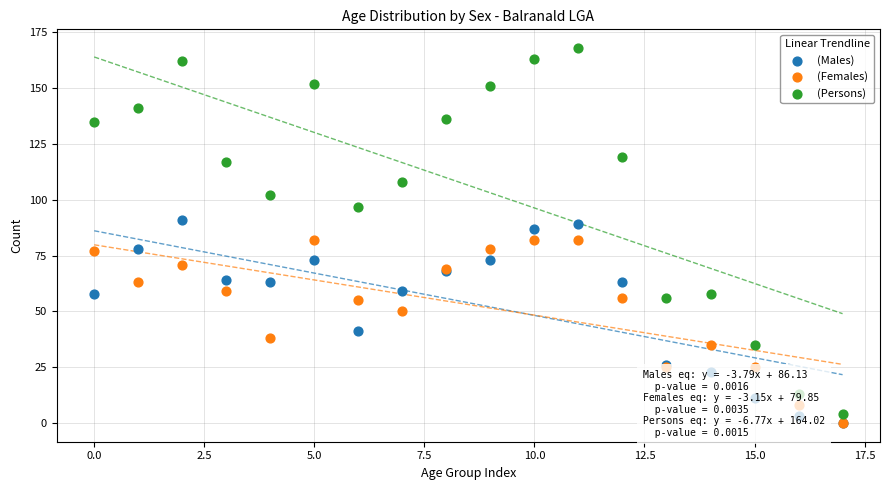

What are all the series names shown in the legend?

(Males), (Females), (Persons)